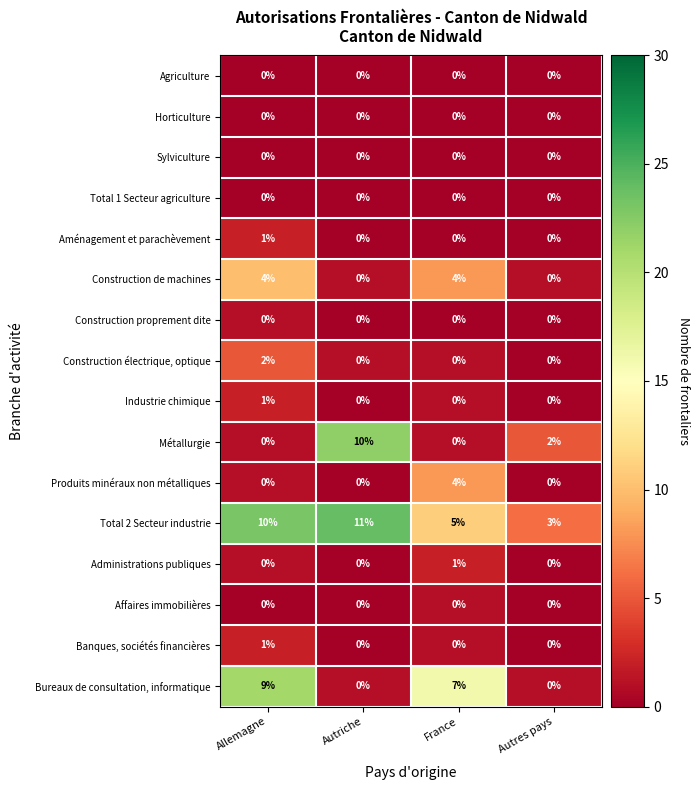

Which series has the largest total across all categories?

Total 2 Secteur industrie